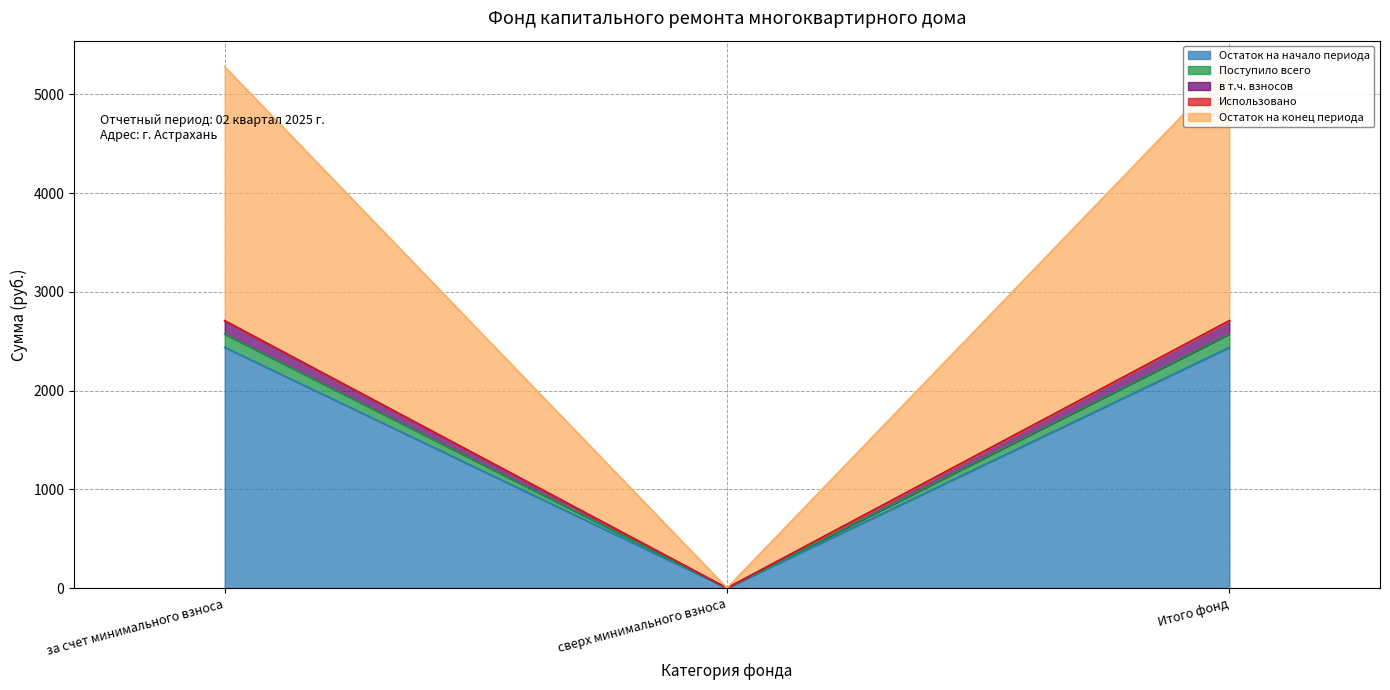

At how many categories does at least one series exceed 2205?

2